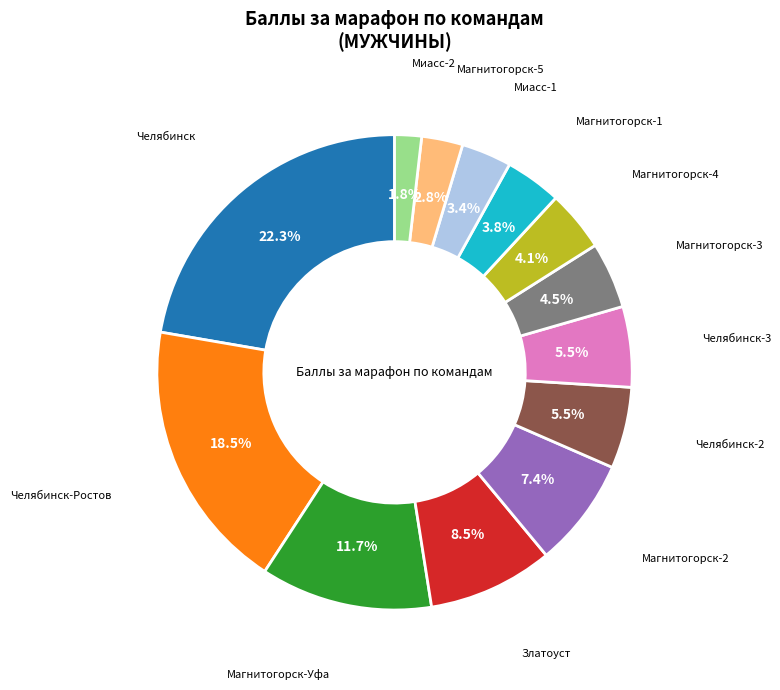

Is there a majority slice in this chart?

No